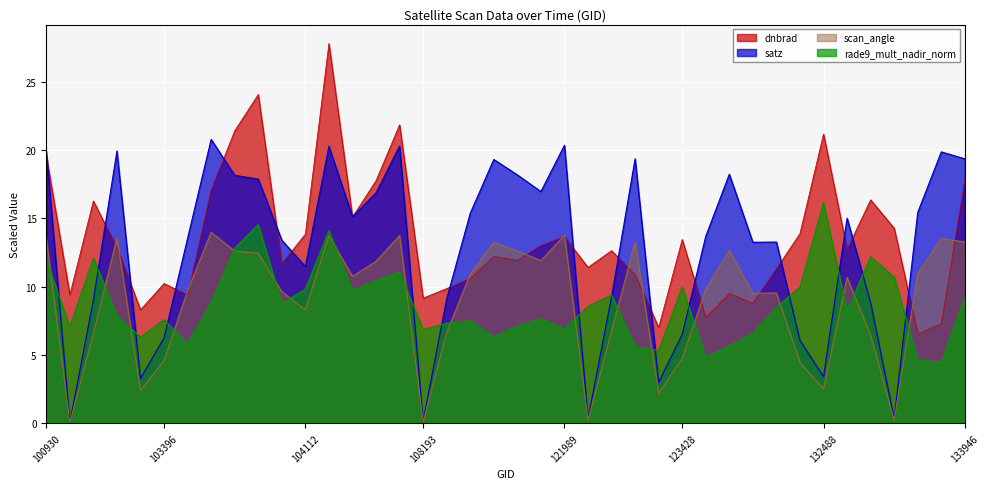

At which label is rade9_mult_nadir_norm closest to 10?

123428